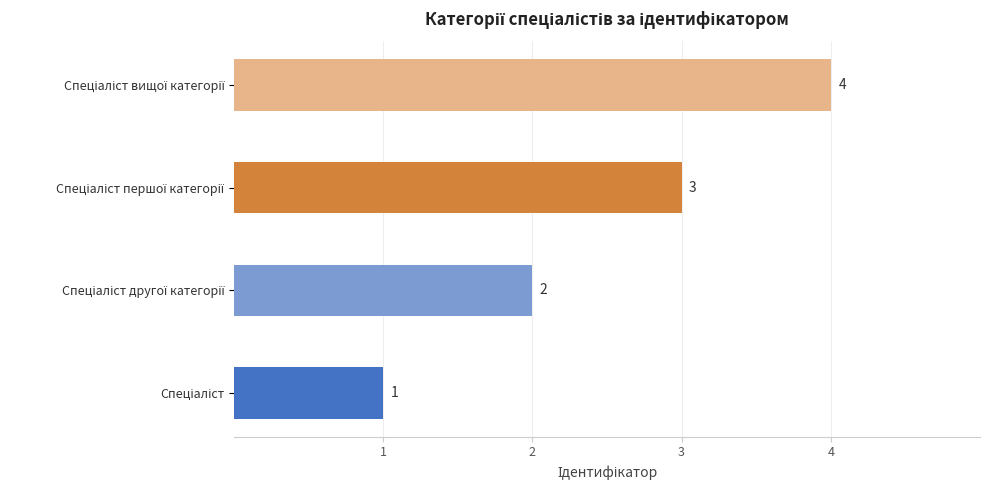

What is the sum of all values?

10